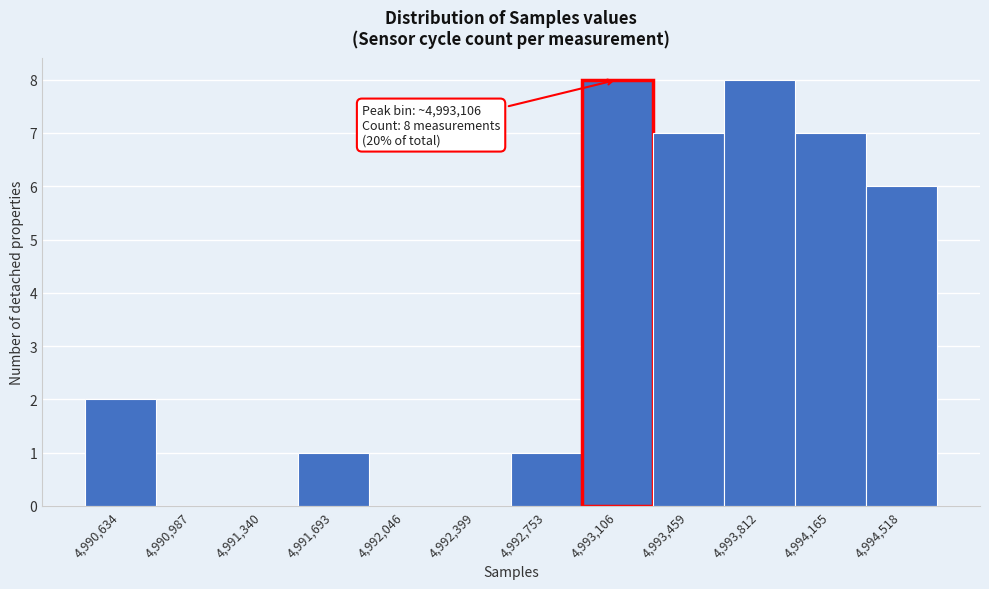

Reading left to right, extract all data points from this chart.

4,990,634=2	4,990,987=0	4,991,340=0	4,991,693=1	4,992,046=0	4,992,399=0	4,992,753=1	4,993,106=8	4,993,459=7	4,993,812=8	4,994,165=7	4,994,518=6